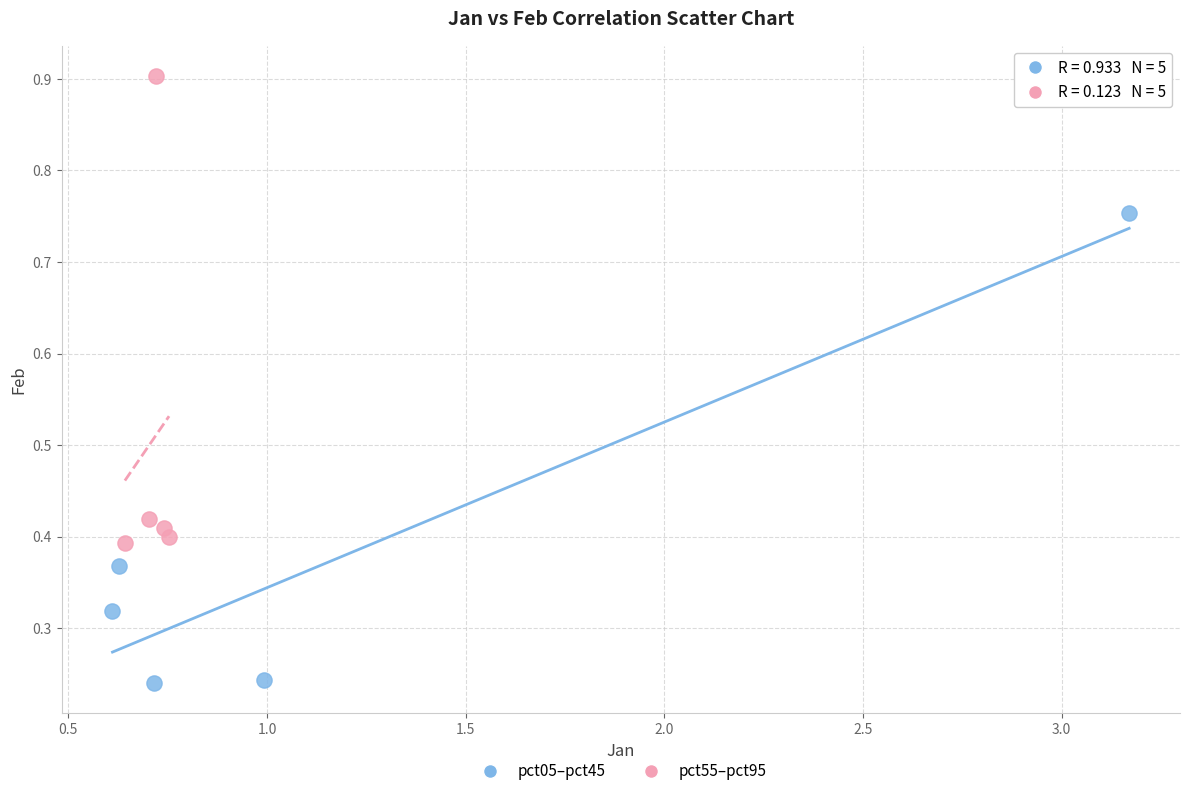

Which series reaches the minimum Y coordinate?

pct05–pct45